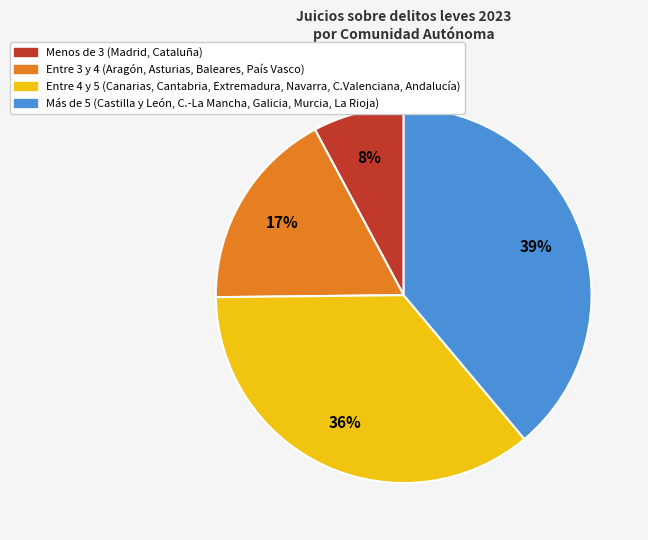

To the nearest percent, what is the combined percentage of Más de 5 (Castilla y León, C.-La Mancha, Galicia, Murcia, La Rioja) and Entre 4 y 5 (Canarias, Cantabria, Extremadura, Navarra, C.Valenciana, Andalucía)?

75%